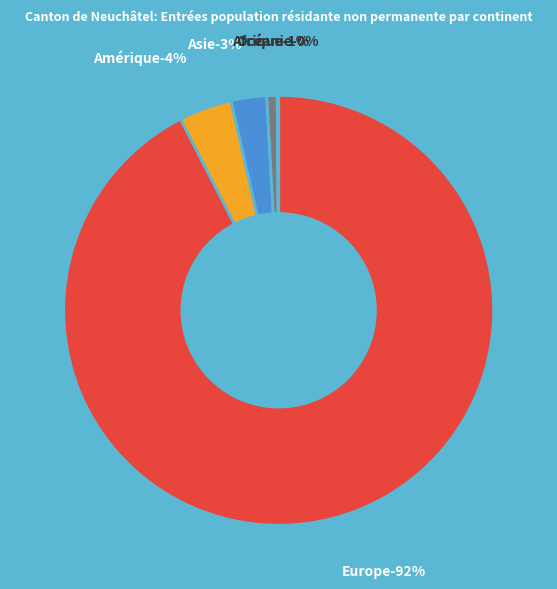

What is the change in value from Afrique to Océanie?

-6